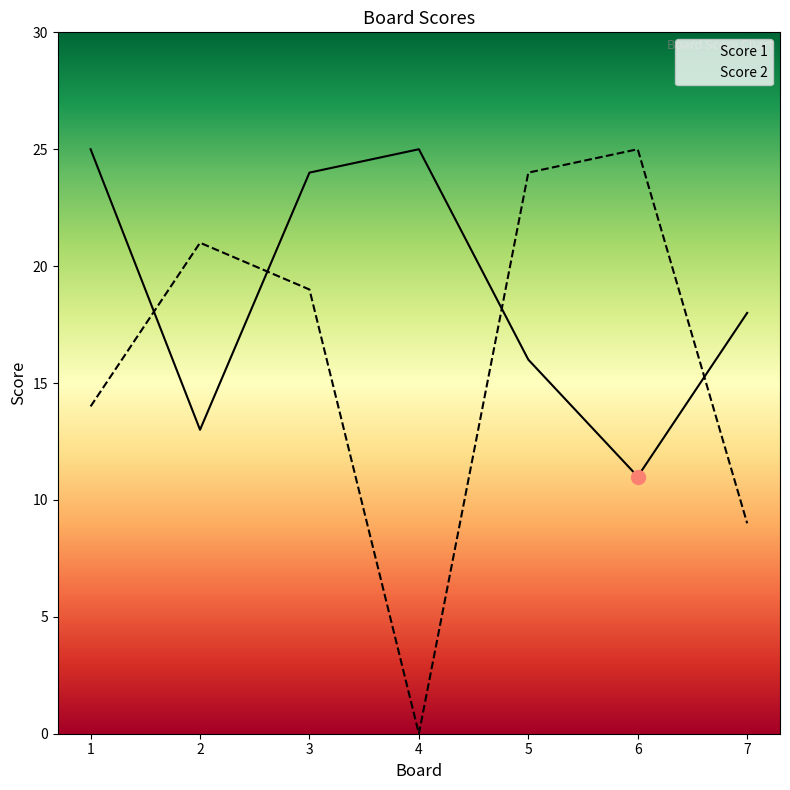

Rank the series by their average value, from lowest to highest.

Score 2, Score 1